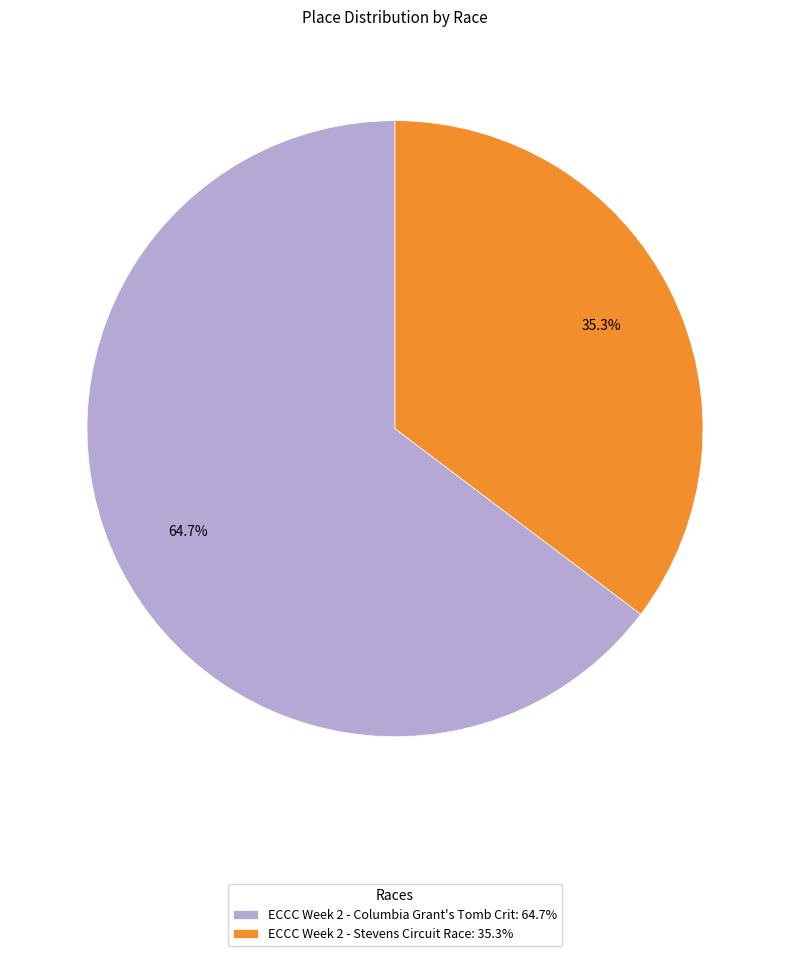

To the nearest percent, what percentage of the pie is ECCC Week 2 - Stevens Circuit Race?

35%